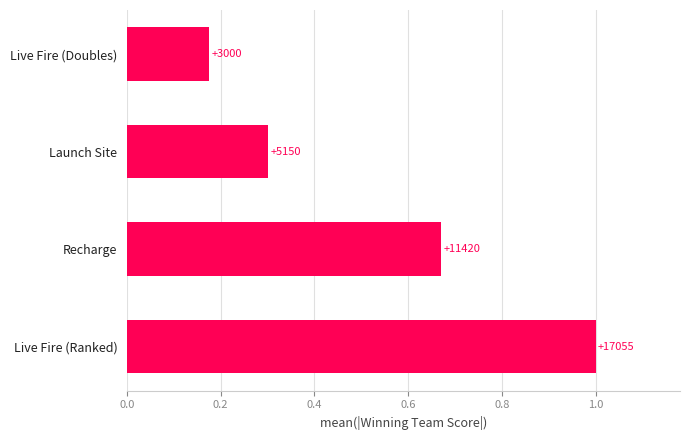

How many bars are there in total?

4